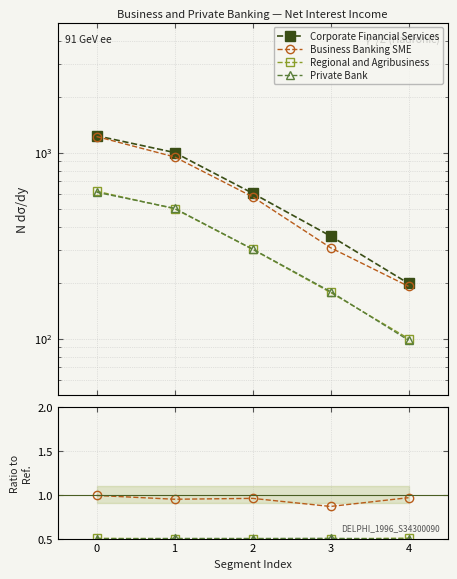

Which series has the largest range (max minus min)?

Corporate Financial Services